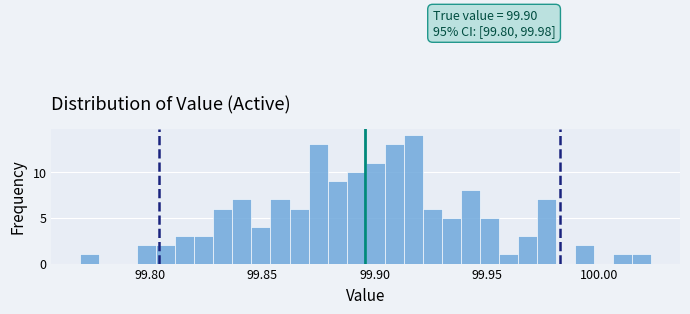

Read against the x-axis, roughly where is the centre of the tallest bar?

99.915